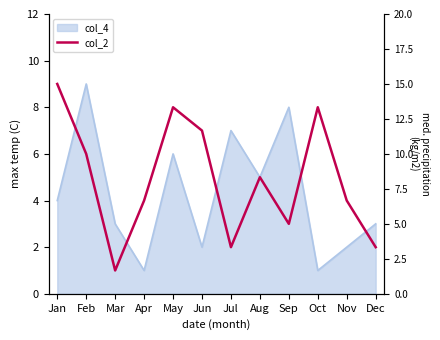

Is it true that the value at Jan is 9?

True